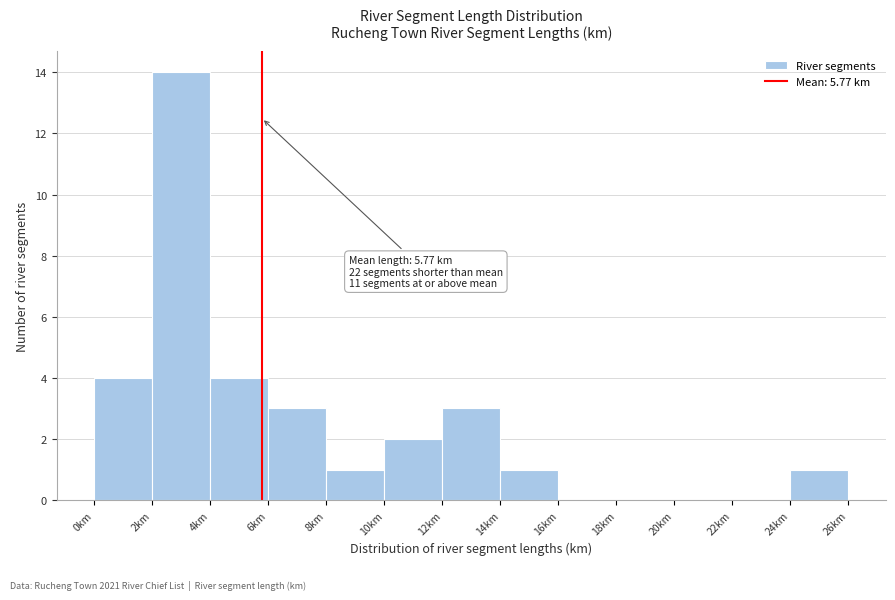

Which range on the x-axis has the tallest bar?

2 to 4